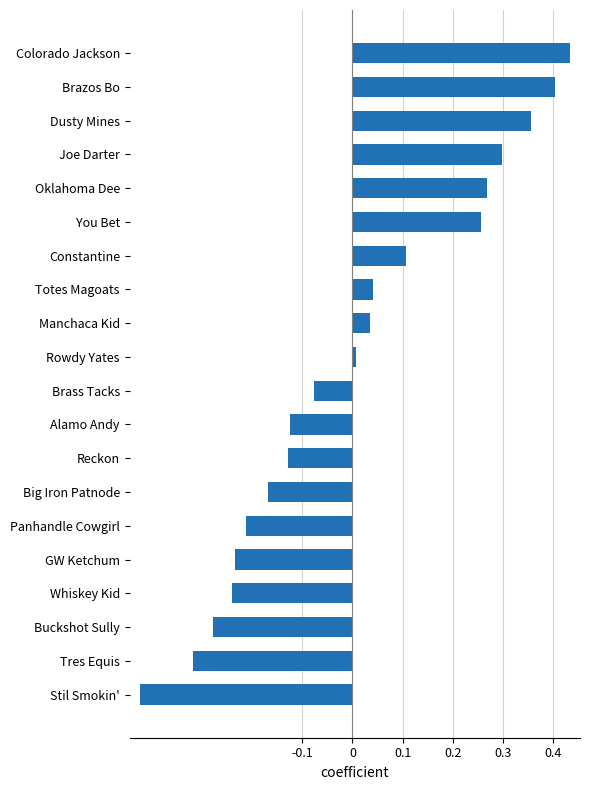

At which category does the chart reach its minimum across all series?

Stil Smokin'